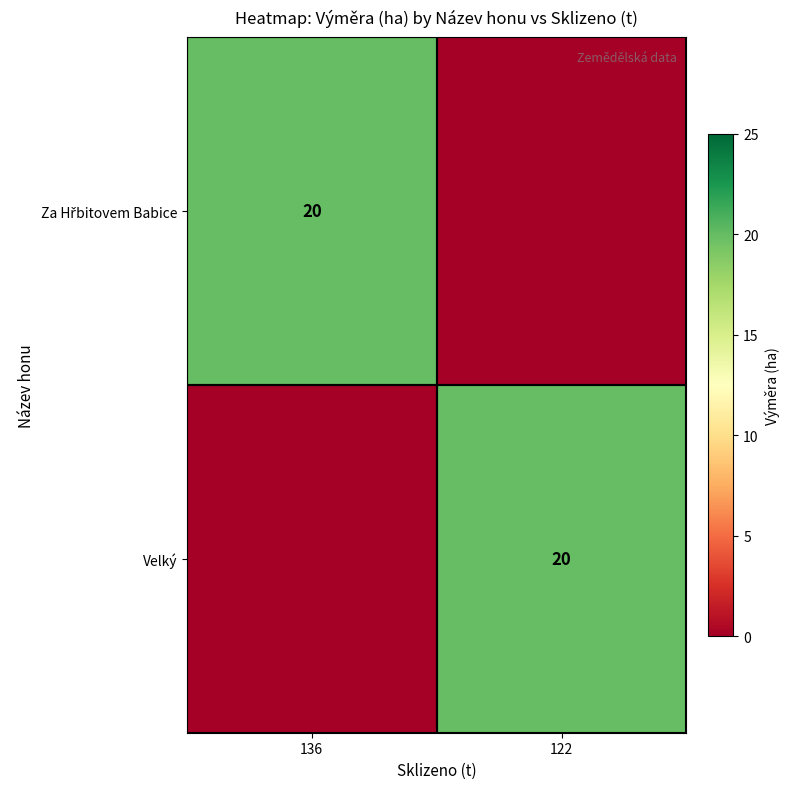

Rank the categories by Za Hřbitovem Babice value from highest to lowest.

136, 122